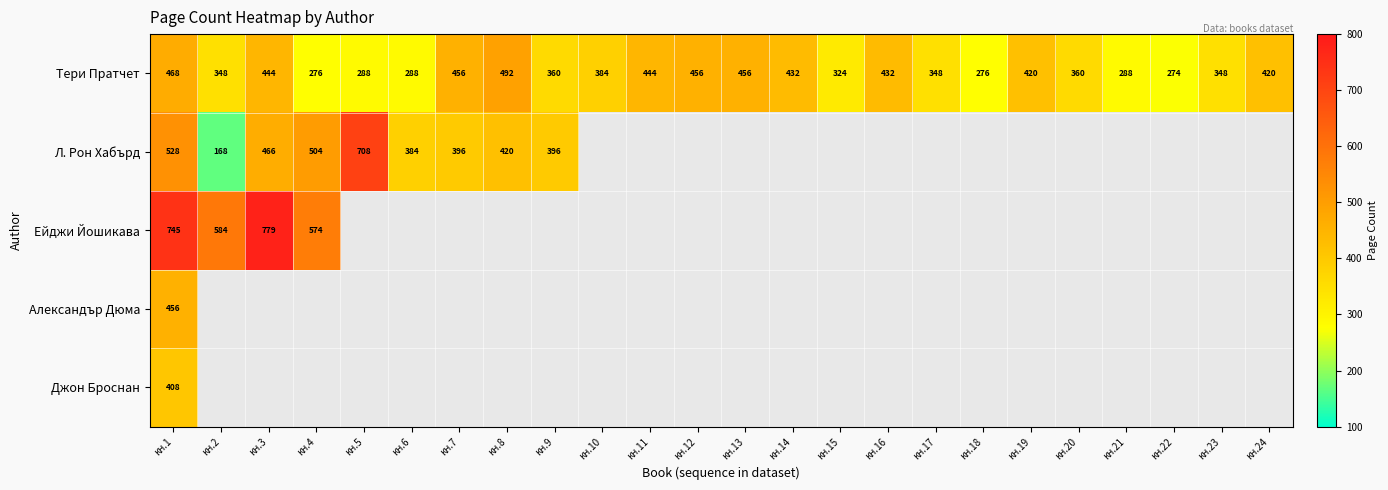

What is the minimum value shown in the chart?

168.0